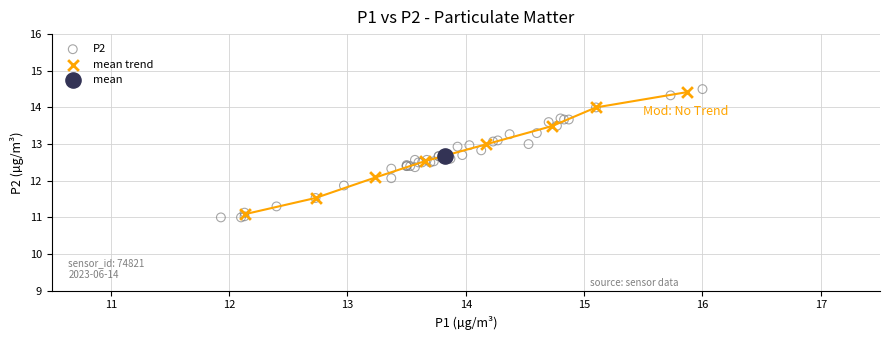

What are all the series names shown in the legend?

P2, mean trend, mean